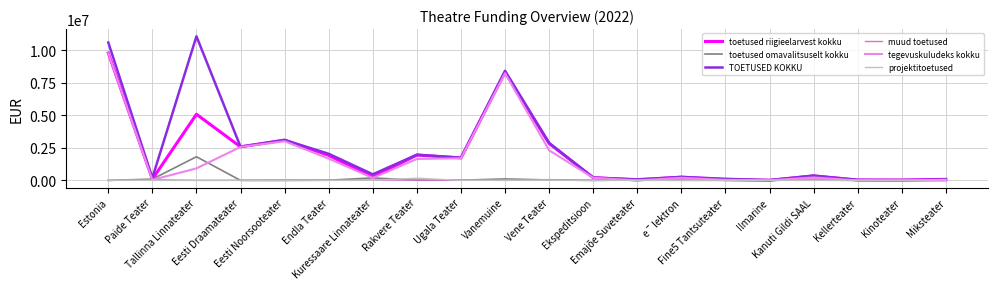

After their last crossing, which series has the higher values: muud toetused or tegevuskuludeks kokku?

muud toetused